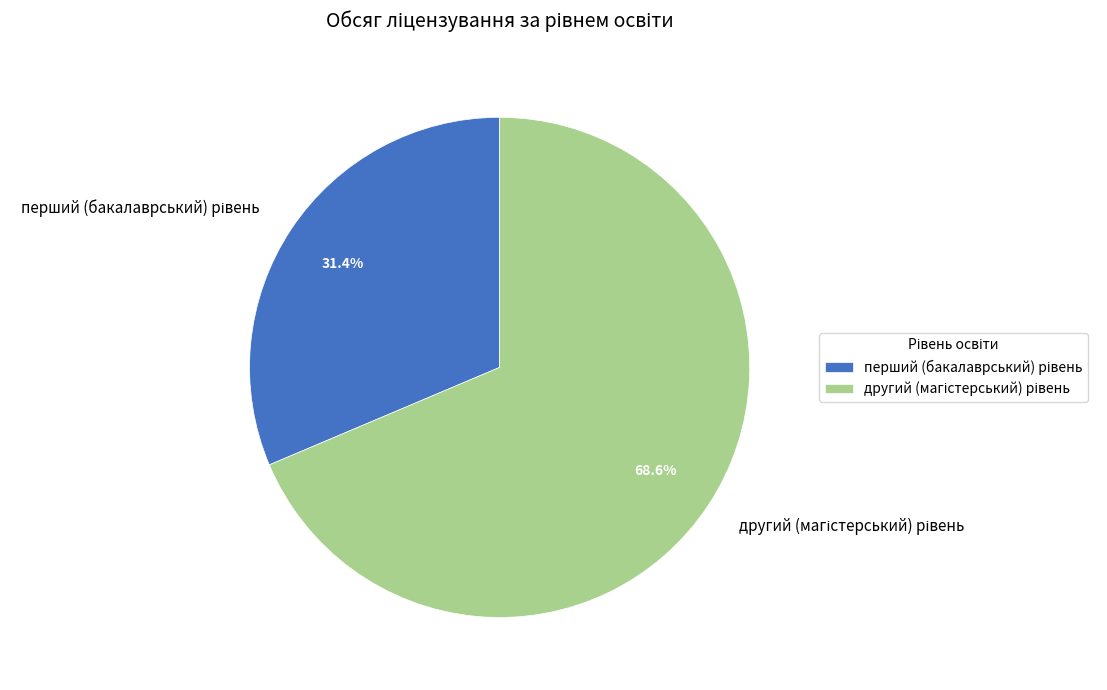

Does any single category account for the majority?

Yes